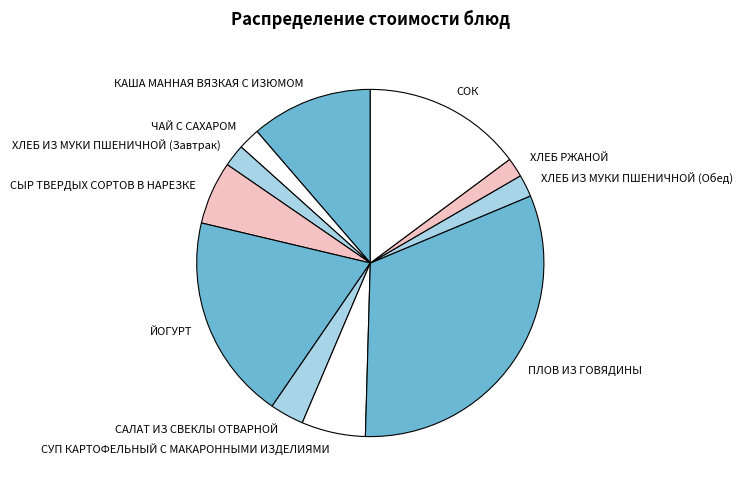

Do ХЛЕБ ИЗ МУКИ ПШЕНИЧНОЙ (Обед) and СЫР ТВЕРДЫХ СОРТОВ В НАРЕЗКЕ together represent more than half of the pie?

No